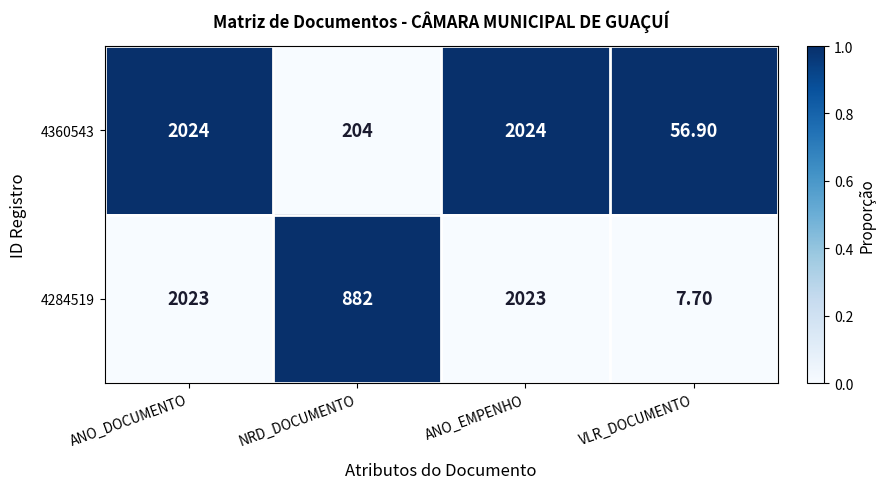

Which series has the largest range (max minus min)?

4284519